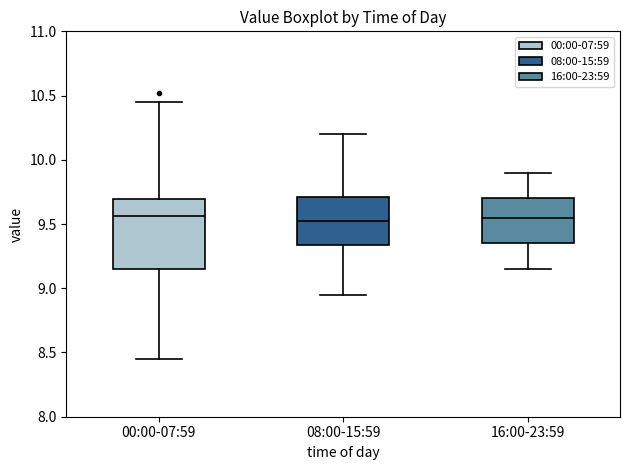

Reading left to right, read every box against the y-axis: the position of its median line, the range the box covers, and the ends of its whiskers. The values are not printed on the chart, so give them approximately, as read against the axis.

00:00-07:59: median 9.55, box 9.15 to 9.70, whiskers 8.45 to 10.45
08:00-15:59: median 9.55, box 9.35 to 9.70, whiskers 8.95 to 10.20
16:00-23:59: median 9.55, box 9.35 to 9.70, whiskers 9.15 to 9.90